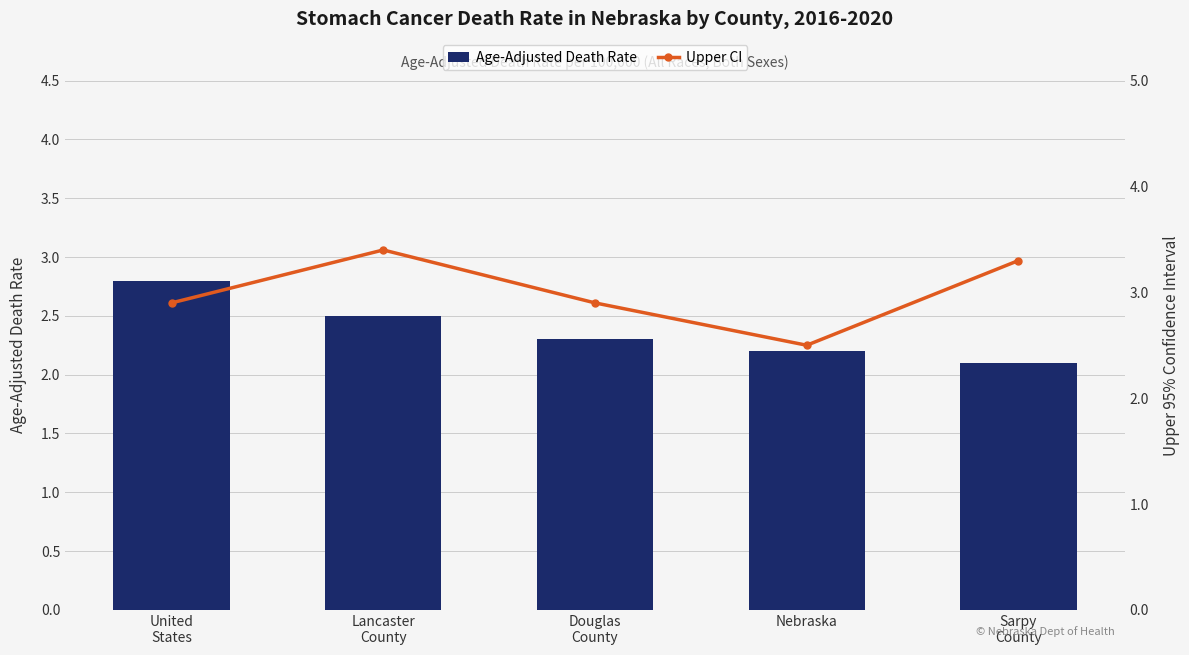

Reading right to left, list all the values displayed in this chart.

Age-Adjusted Death Rate: 2.1	2.2	2.3	2.5	2.8
Upper CI: 3.3	2.5	2.9	3.4	2.9